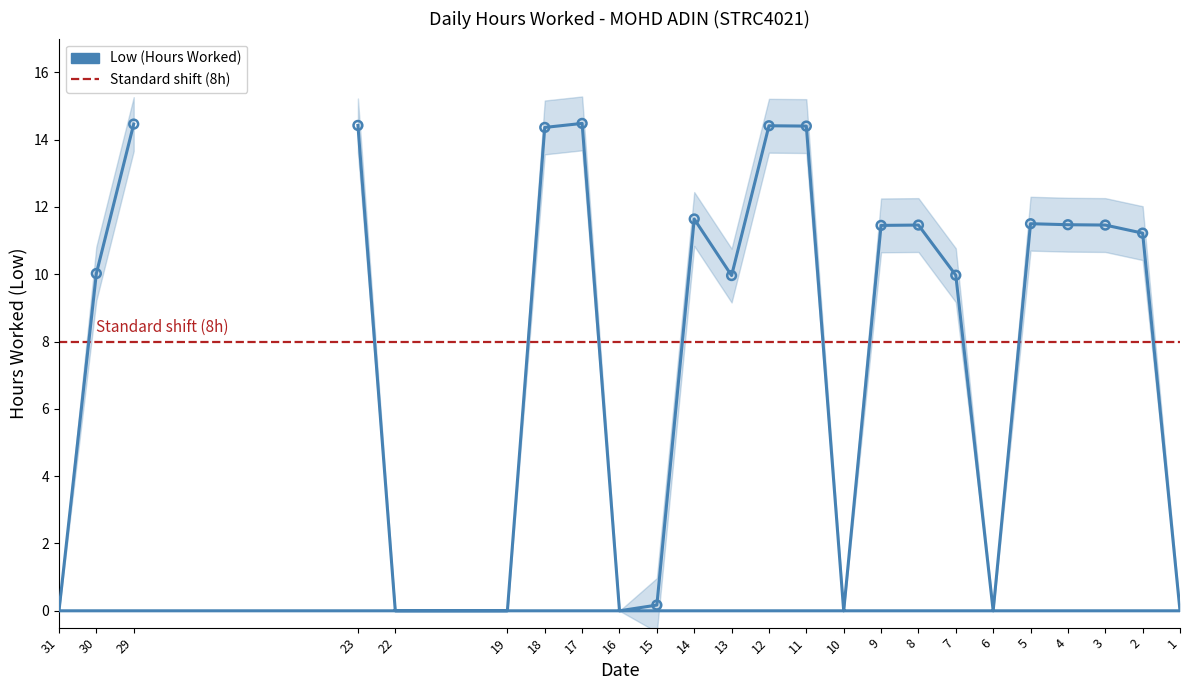

Approximately how many times larger is the value at 12 compared to 4?

1.3